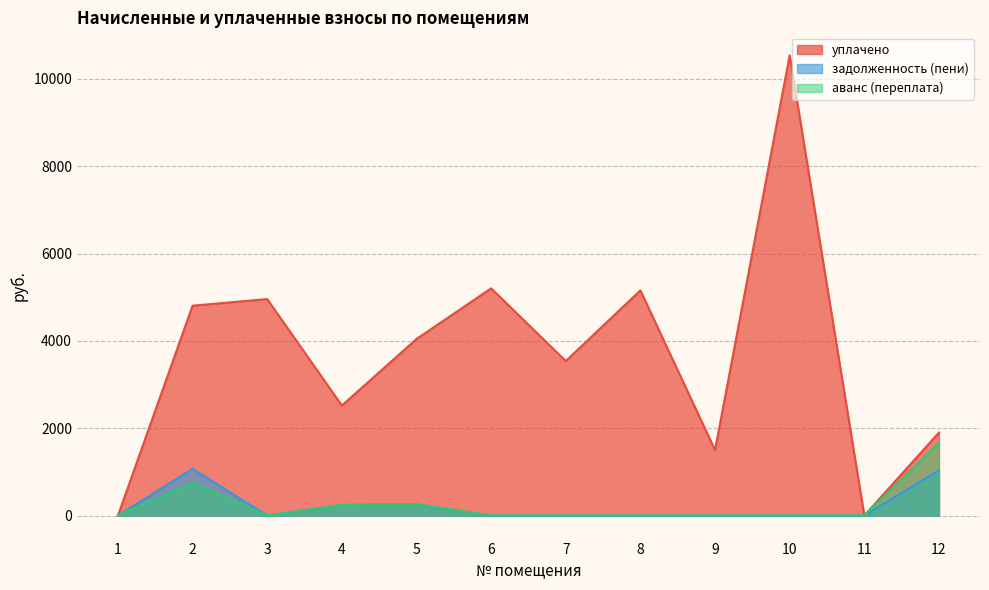

What is the maximum value for уплачено?

10540.1